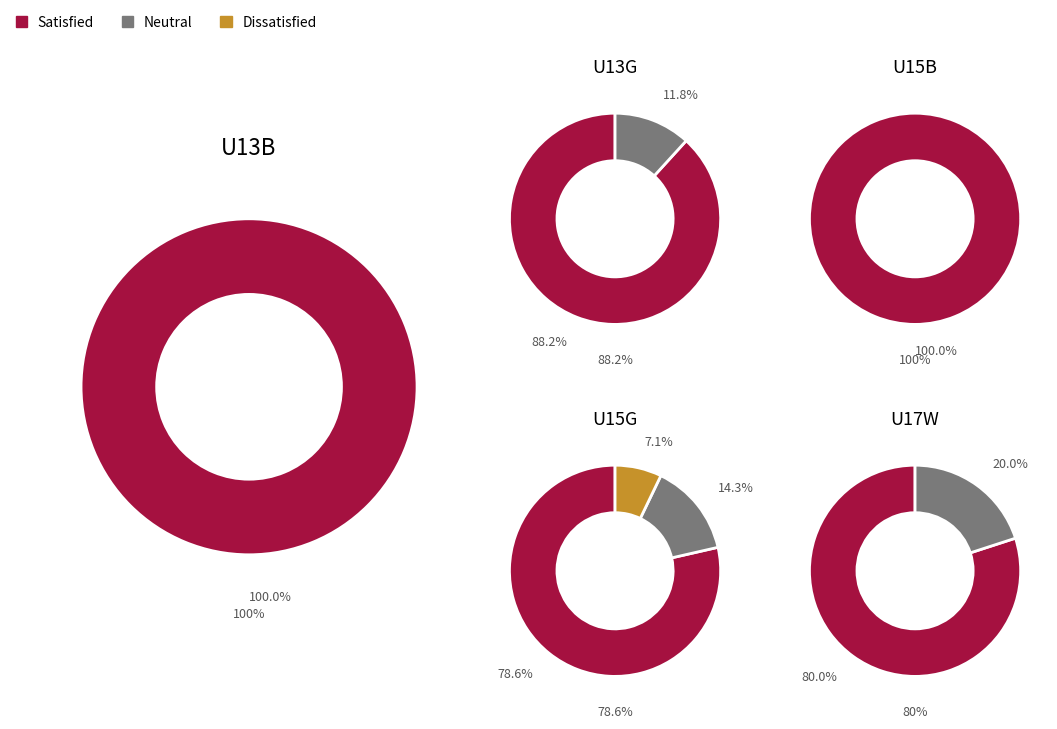

To the nearest percent, what portion does U17W represent?

17%